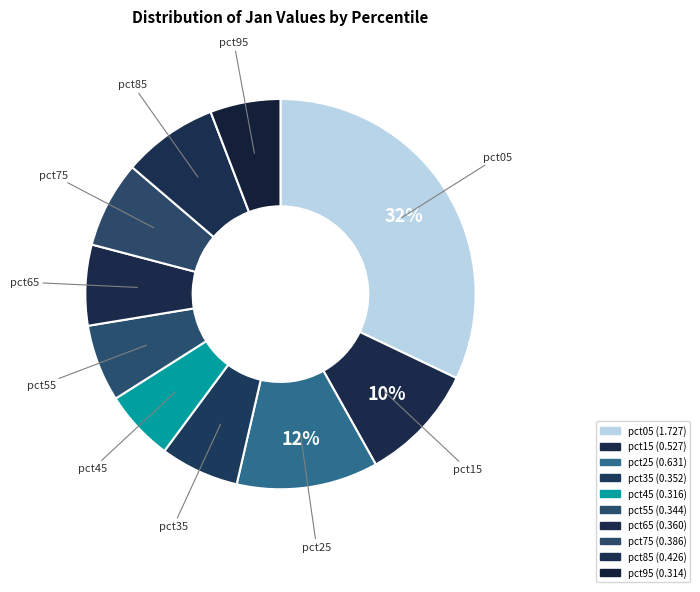

Count the number of slices in the pie.

10